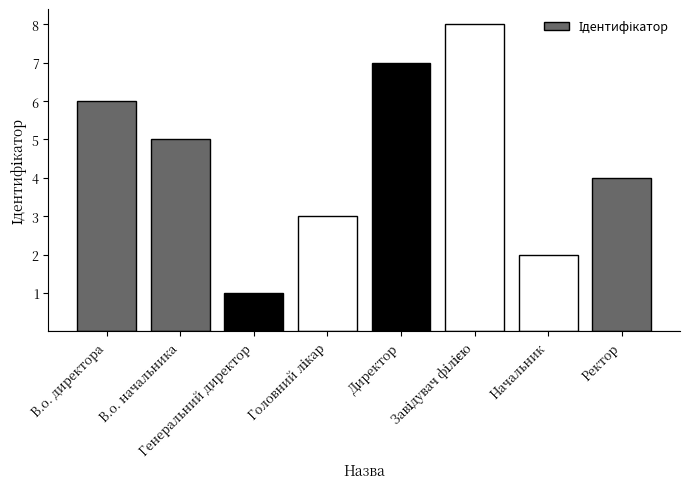

What is the label of the 5th bar from the left?

Директор